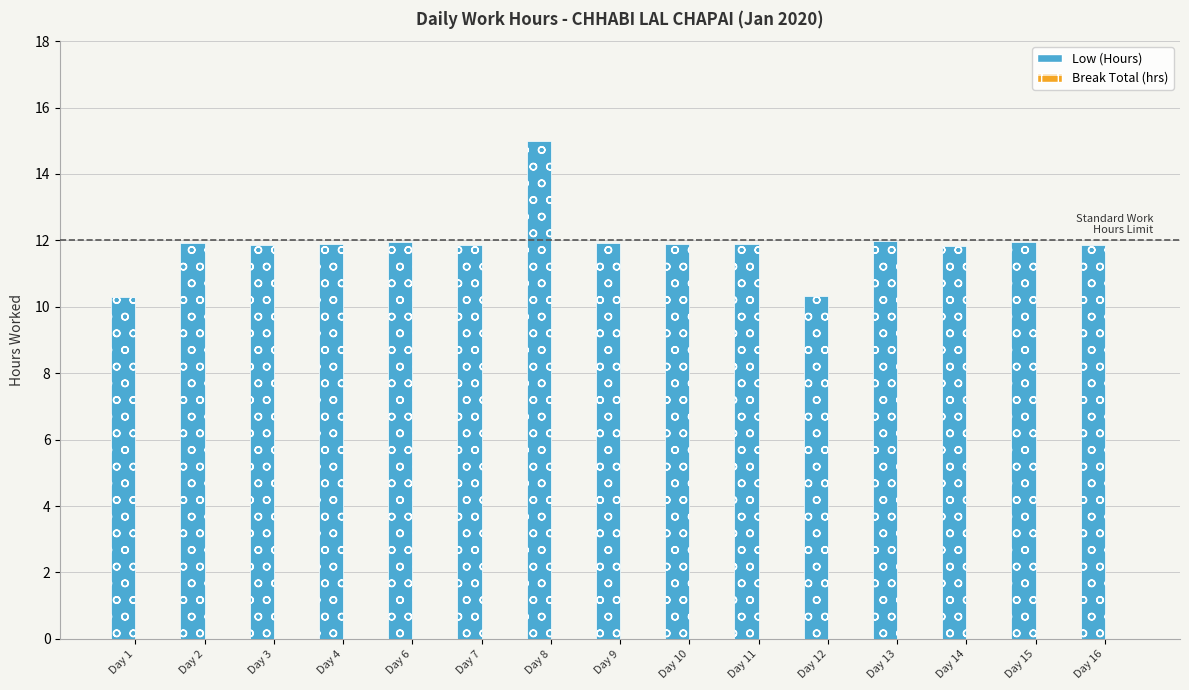

Which category has the highest value across all series?

Day 8